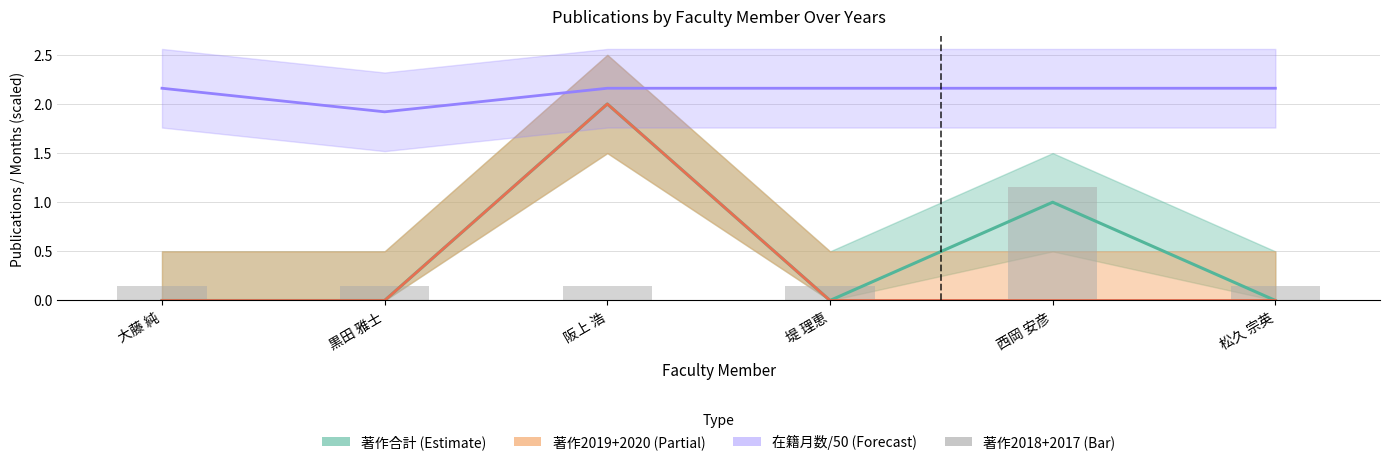

Rank the categories by value from lowest to highest.

大藤 純, 黒田 雅士, 阪上 浩, 堤 理恵, 松久 宗英, 西岡 安彦